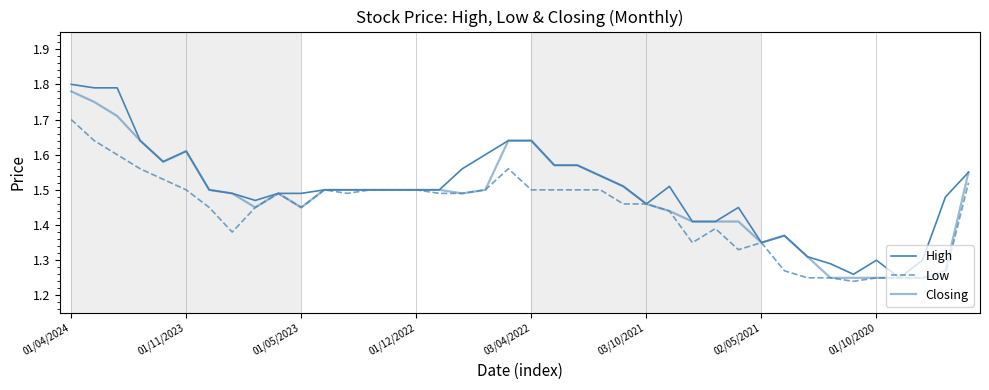

How many lines are shown in the chart?

3